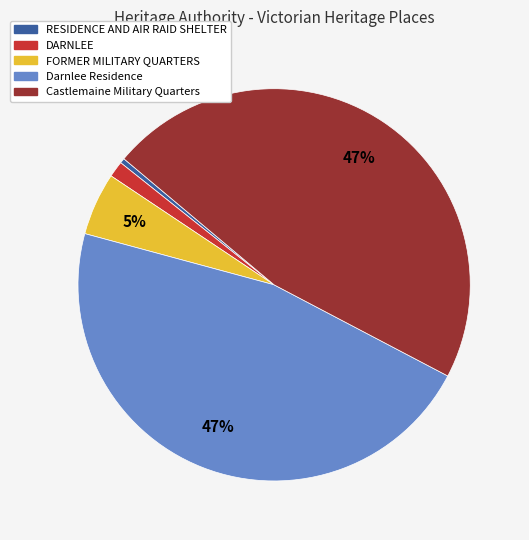

True or false: Castlemaine Military Quarters accounts for 47% of the total.

True